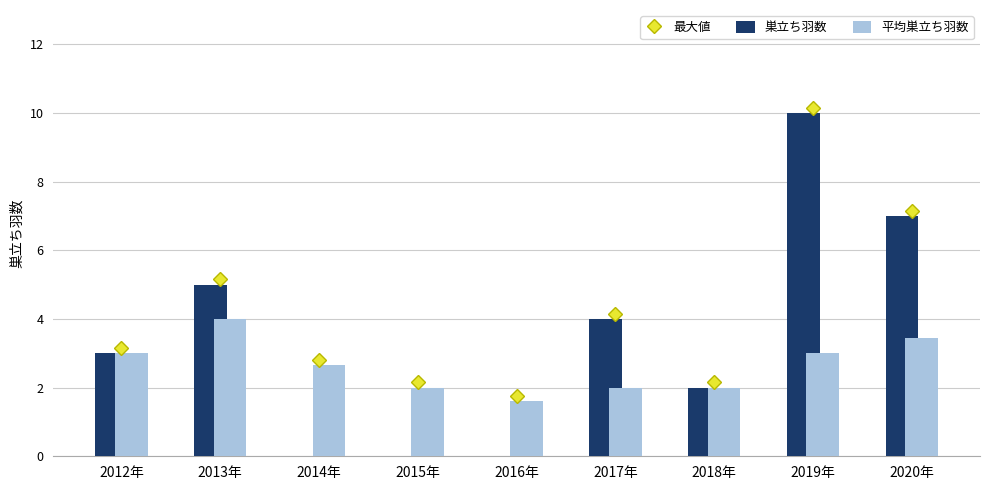

The 平均巣立ち羽数 series shows 3.0 at 2012年. True or false?

True